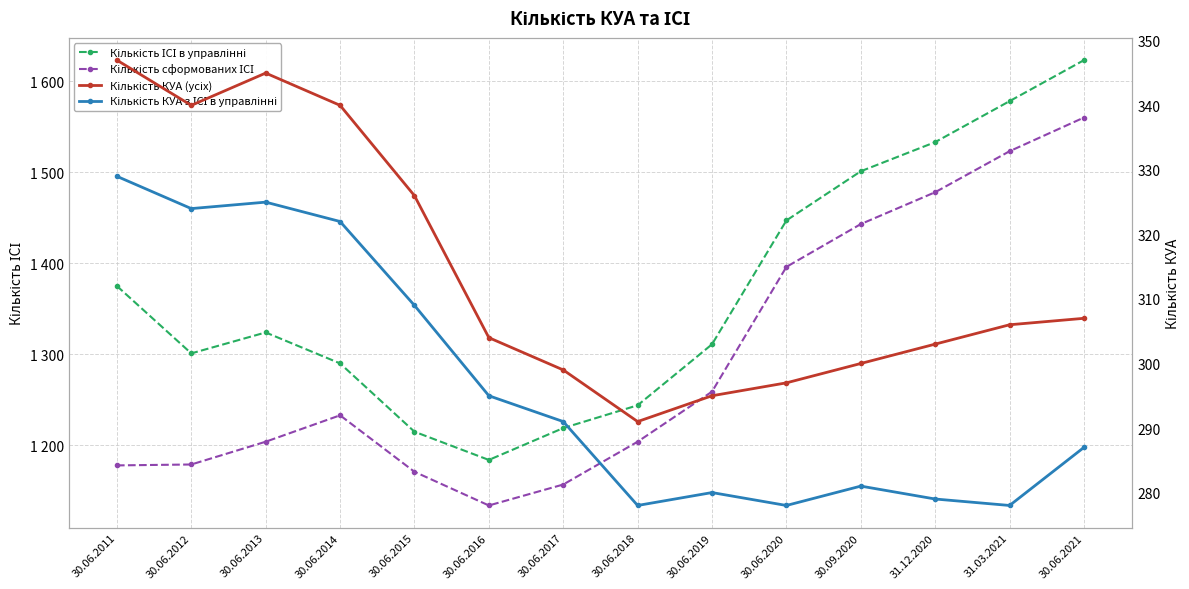

What are all the series names shown in the legend?

Кількість ІСІ в управлінні, Кількість сформованих ІСІ, Кількість КУА (усіх), Кількість КУА з ІСІ в управлінні